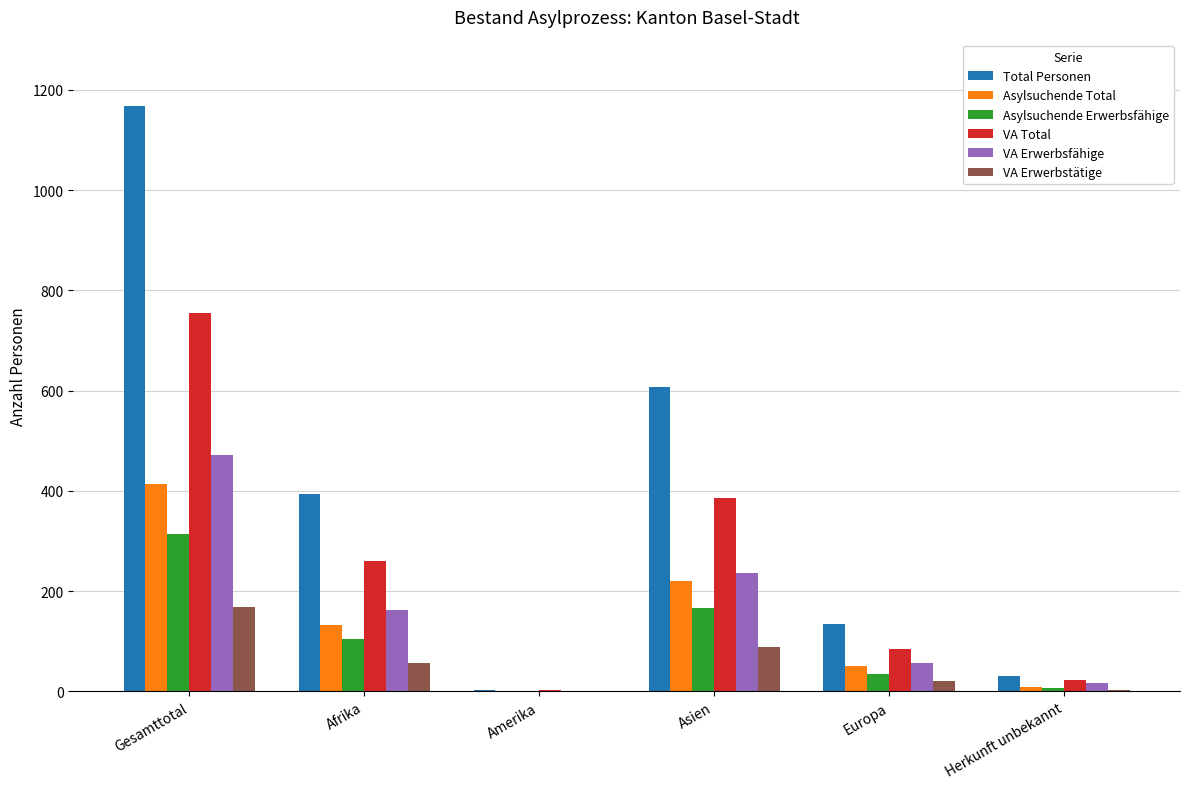

Is it true that Asylsuchende Total equals 0 at Amerika?

True